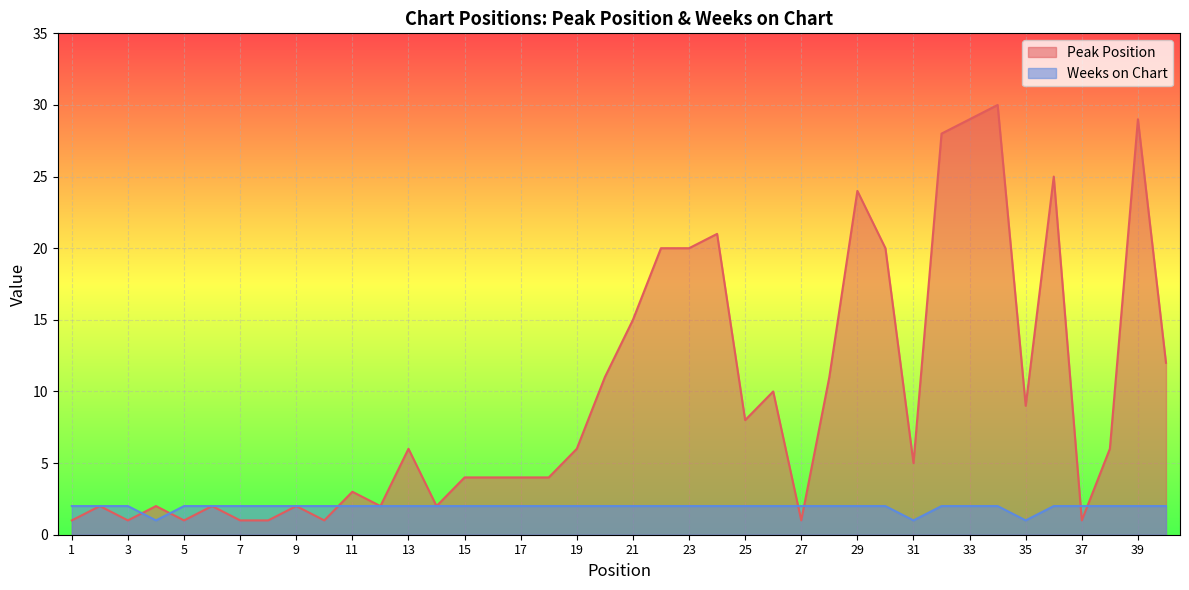

Which series has the largest range (max minus min)?

Peak Position